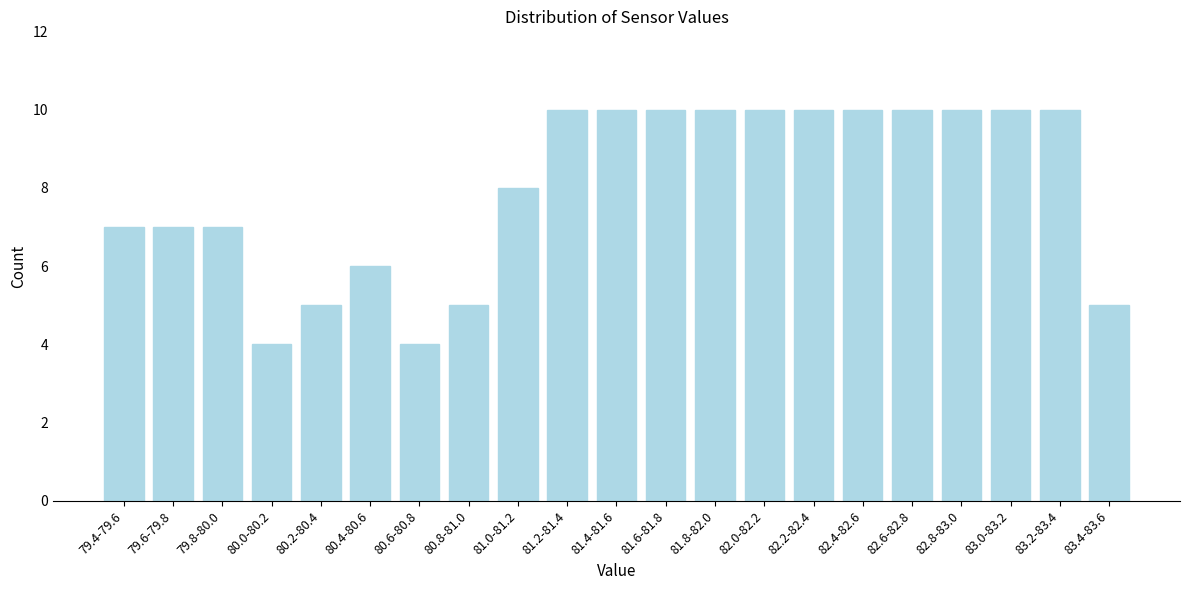

Reading left to right, extract all data points from this chart.

7	7	7	4	5	6	4	5	8	10	10	10	10	10	10	10	10	10	10	10	5